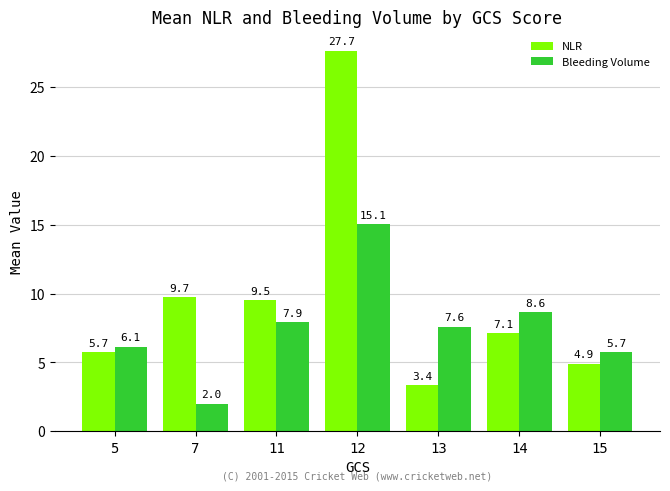

Reading left to right, transcribe all the data shown in this chart.

NLR: 5.7	9.7	9.5	27.7	3.4	7.1	4.9
Bleeding Volume: 6.1	2.0	7.9	15.1	7.6	8.6	5.7